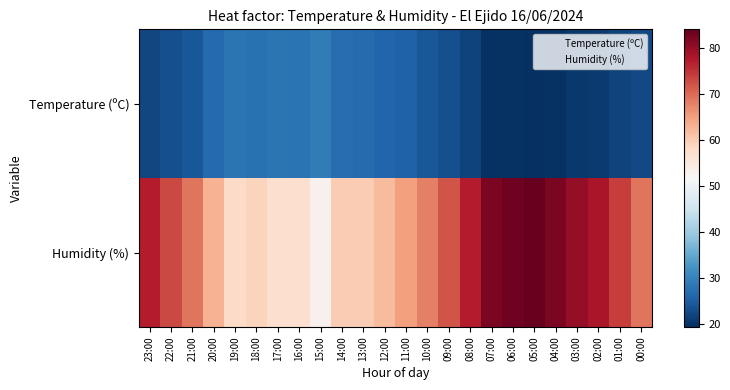

Reading left to right, extract all data points from this chart.

Temperature (ºC): 23:00=22.4	22:00=23.2	21:00=24.4	20:00=26.5	19:00=28.1	18:00=27.6	17:00=28.2	16:00=27.8	15:00=29.1	14:00=27.2	13:00=26.9	12:00=26.1	11:00=25.5	10:00=24.4	09:00=23.2	08:00=21.8	07:00=19.8	06:00=19.7	05:00=19.4	04:00=19.9	03:00=20.5	02:00=20.8	01:00=21.7	00:00=22.5
Humidity (%): 23:00=77.0	22:00=73.0	21:00=69.0	20:00=63.0	19:00=58.0	18:00=59.0	17:00=57.0	16:00=57.0	15:00=53.0	14:00=60.0	13:00=60.0	12:00=62.0	11:00=65.0	10:00=68.0	09:00=72.0	08:00=77.0	07:00=82.0	06:00=83.0	05:00=84.0	04:00=82.0	03:00=80.0	02:00=78.0	01:00=74.0	00:00=69.0